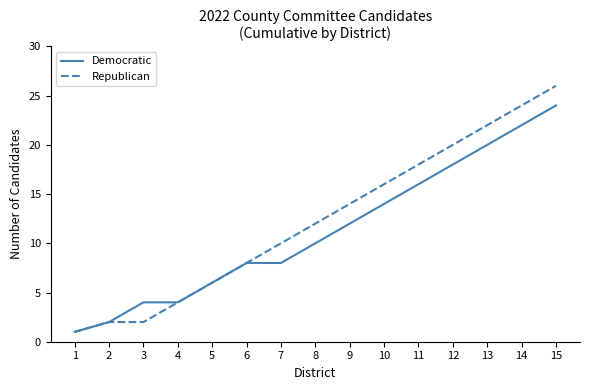

What is the difference between the highest and lowest values at 3?

2